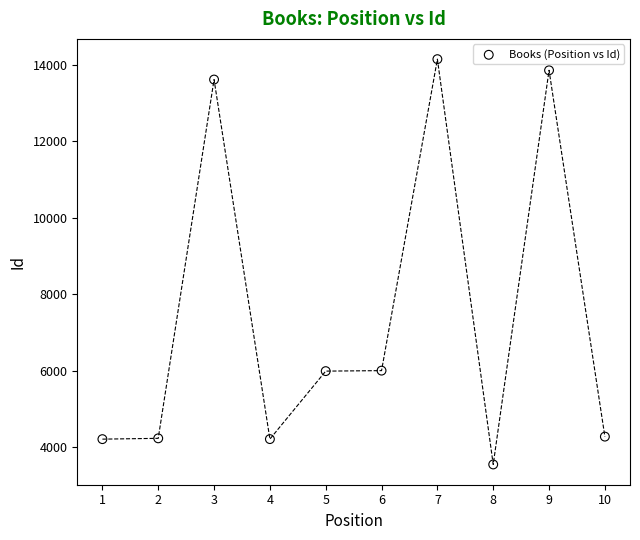

What is the average Y value?

7406